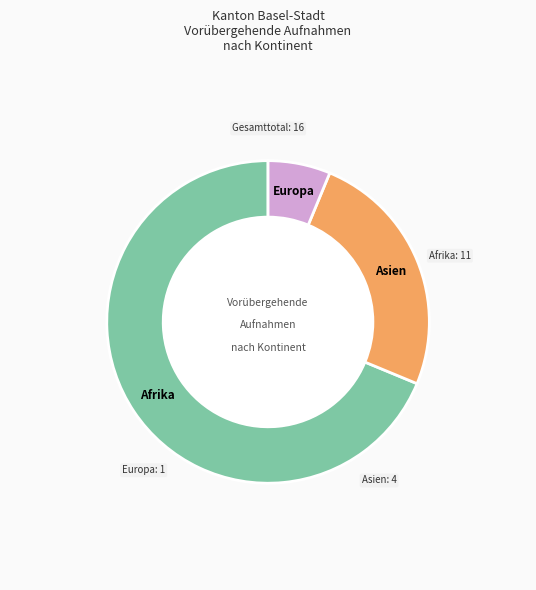

What is the largest slice in the pie chart?

Afrika